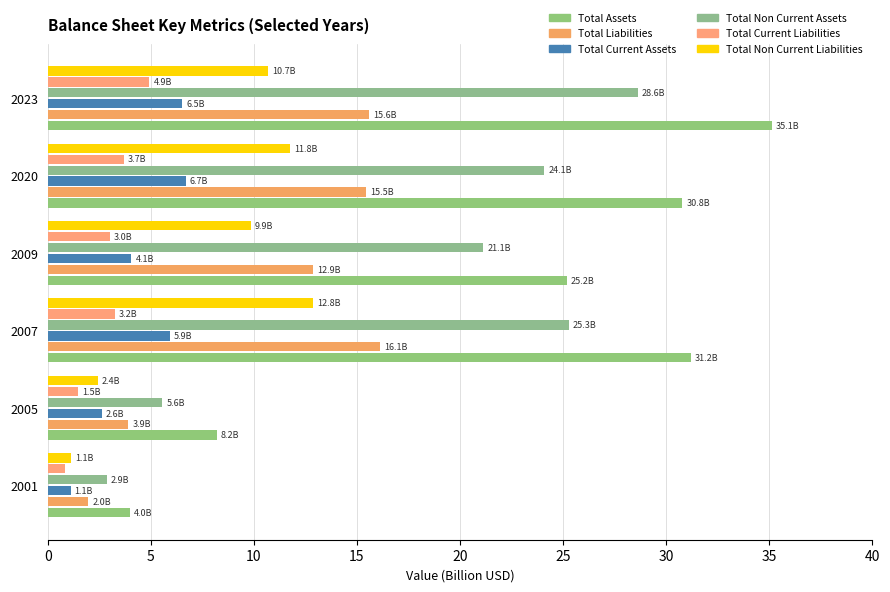

What are all the series names shown in the legend?

Total Assets, Total Liabilities, Total Current Assets, Total Non Current Assets, Total Current Liabilities, Total Non Current Liabilities